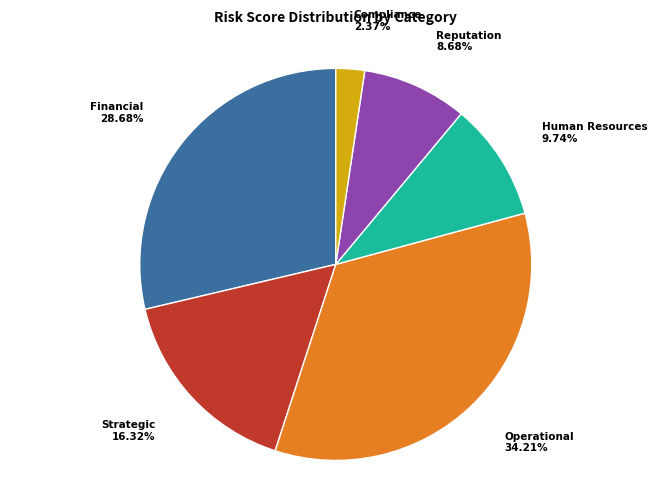

Is there any slice that represents more than half of the pie?

No